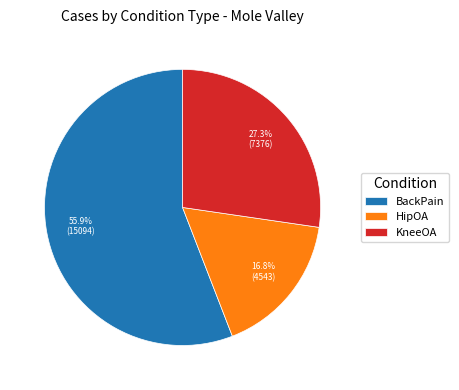

Which category has the biggest portion of the pie?

BackPain